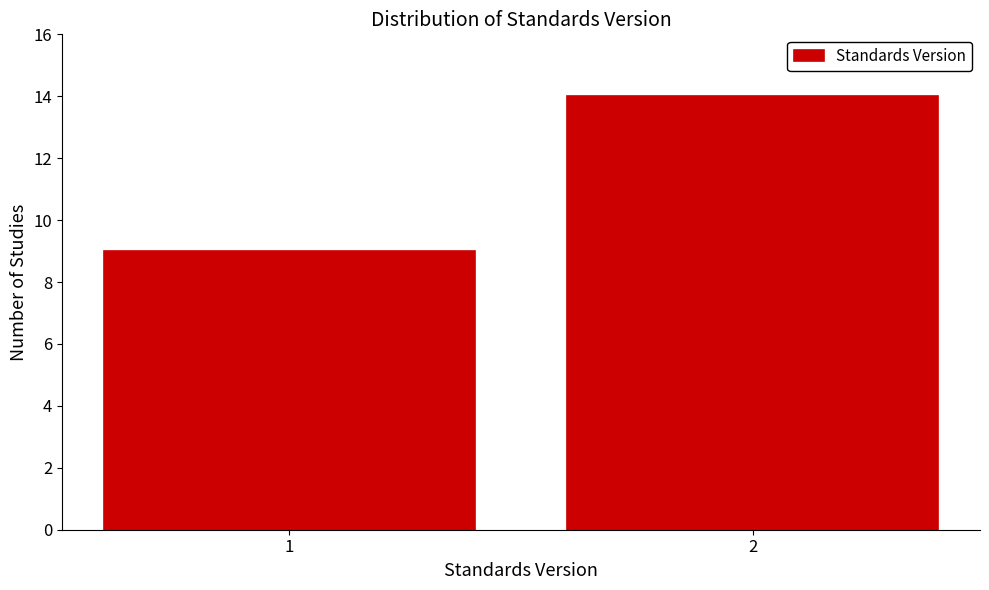

Reading right to left, what are all the values shown in this chart?

14	9